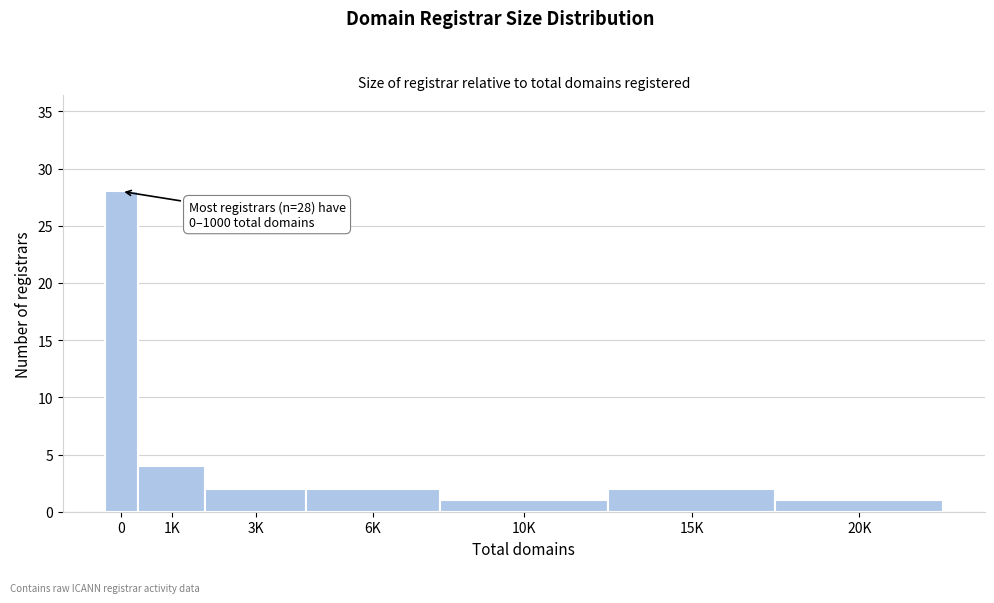

Reading left to right, transcribe all the data shown in this chart.

0=28	1K=4	3K=2	6K=2	10K=1	15K=2	20K=1